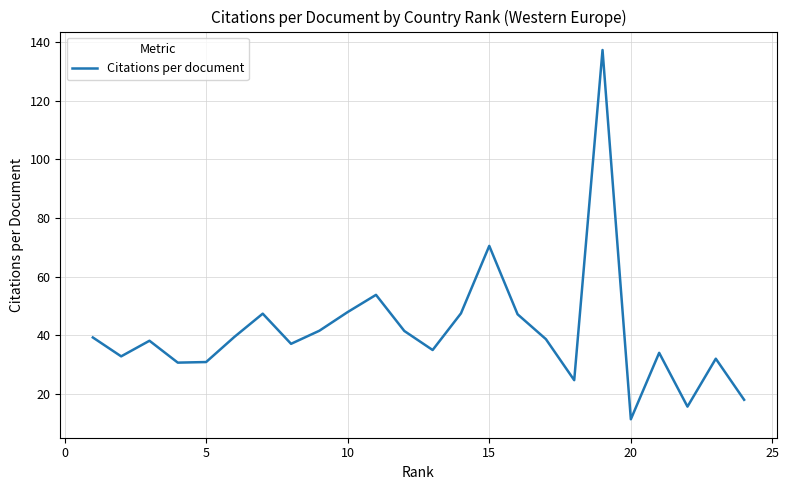

How many points are higher than both their immediate neighbors (excluding endpoints)?

7